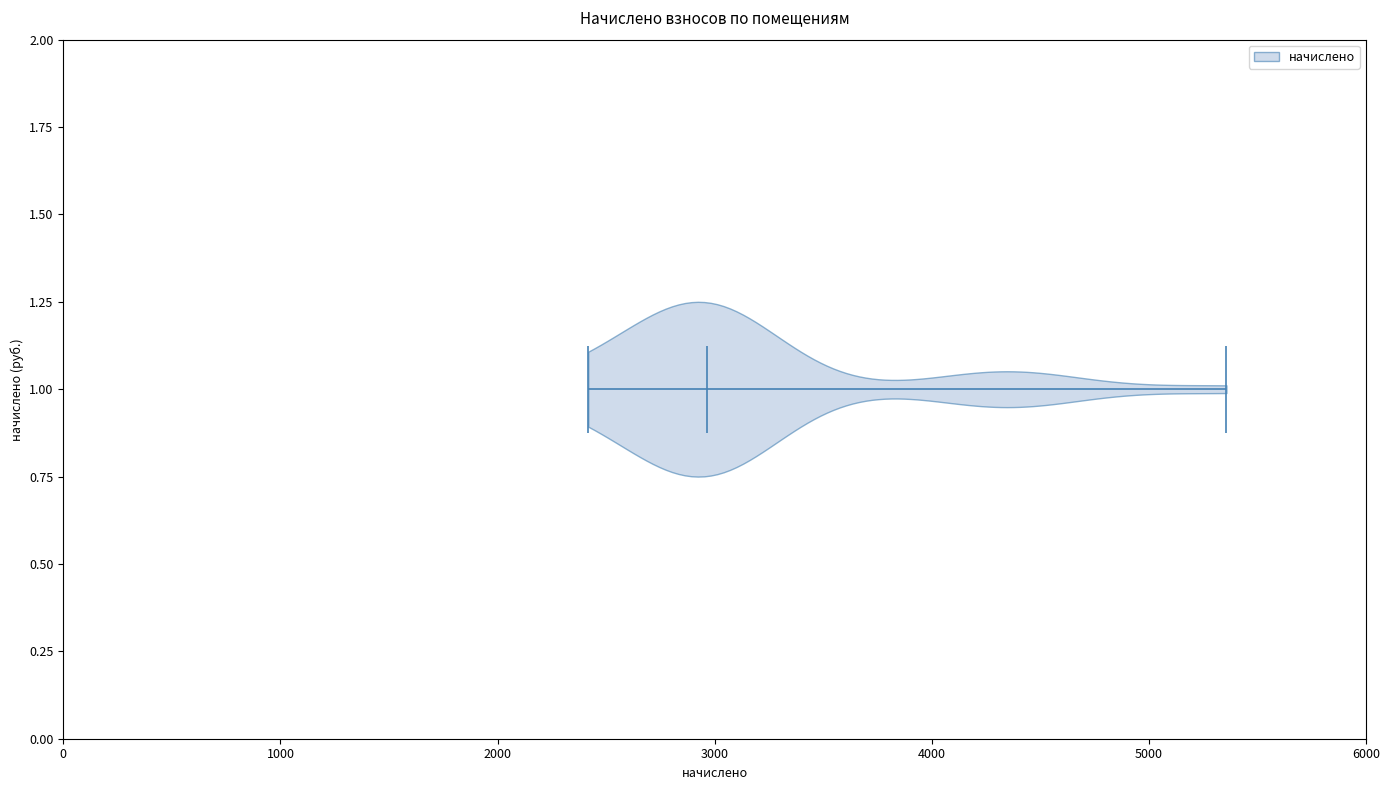

What is the lowest point the violin at y = 1.00 reaches on the x-axis? The values are not printed on the chart, so give them approximately, as read against the axis.

2400